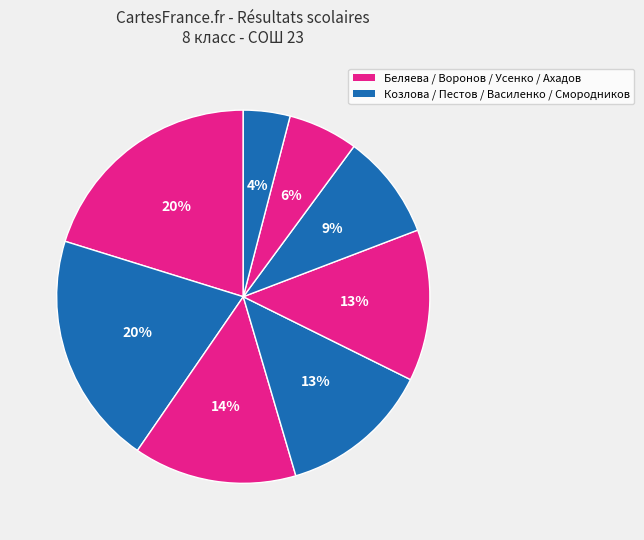

What is the smallest slice in the pie chart?

Смородников